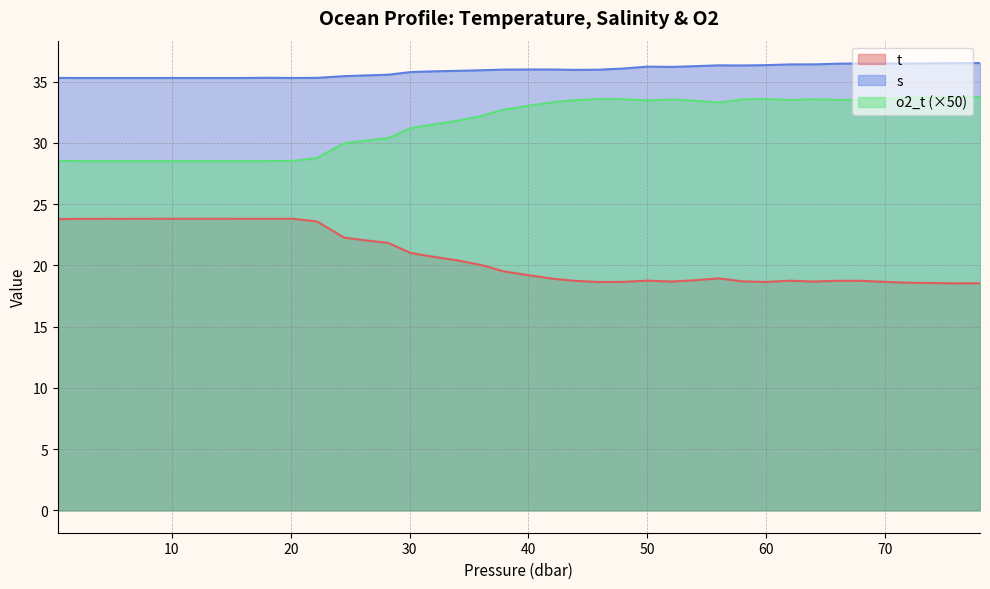

Rank the categories by o2_t value from lowest to highest.

8.0, 10.0, 12.0, 6.0, 4.0, 14.0, 16.0, 18.0, 1.9, 20.2, 0.4, 22.2, 24.5, 25.8, 28.2, 30.1, 32.0, 34.0, 36.1, 37.9, 40.0, 56.0, 42.2, 54.0, 50.0, 43.9, 62.0, 66.0, 68.0, 52.0, 58.0, 64.0, 48.0, 45.9, 60.0, 70.0, 72.0, 74.0, 76.0, 78.0